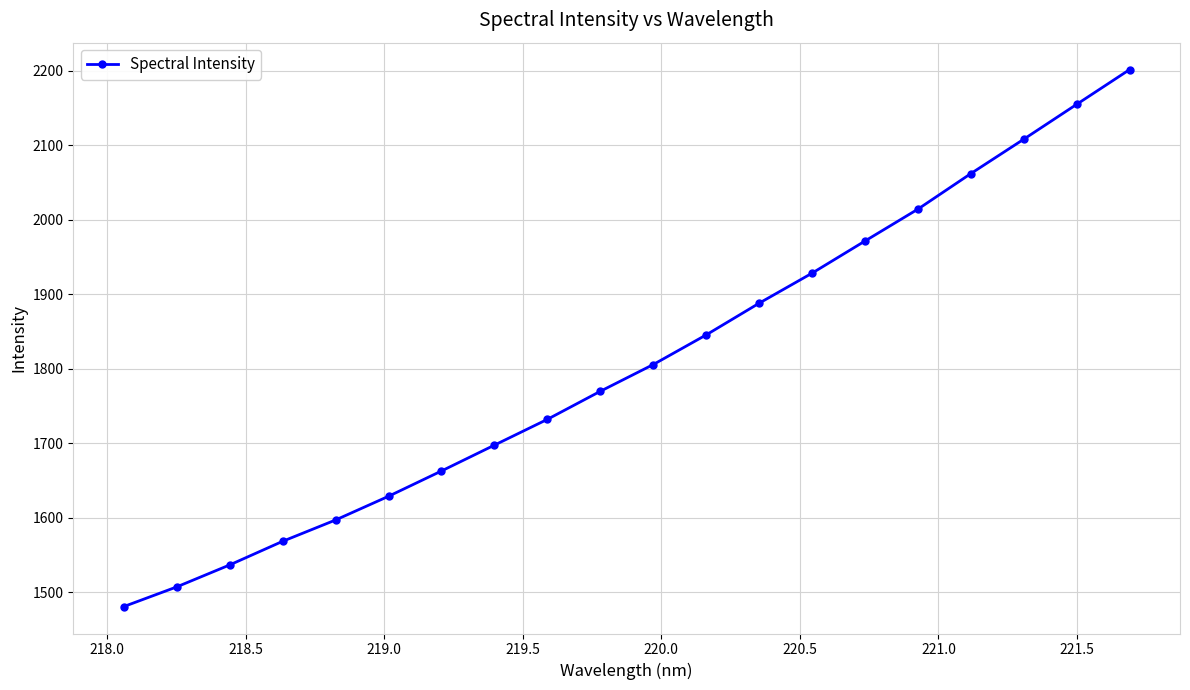

What is the greatest value displayed?

2201.4